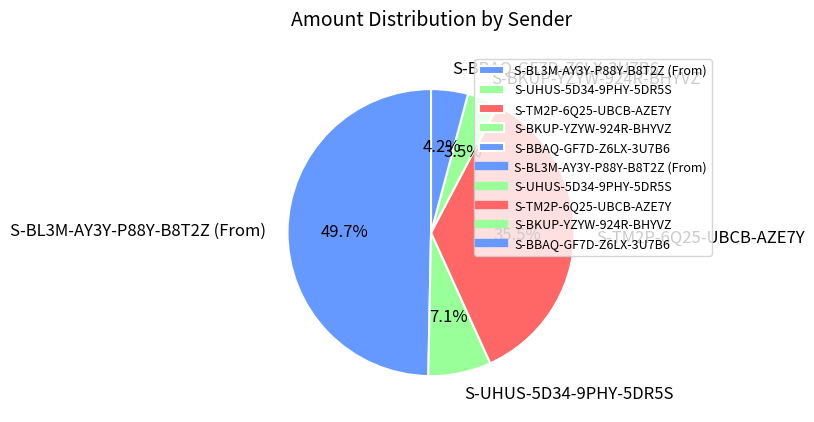

Does S-BBAQ-GF7D-Z6LX-3U7B6 represent more than half of the total?

No